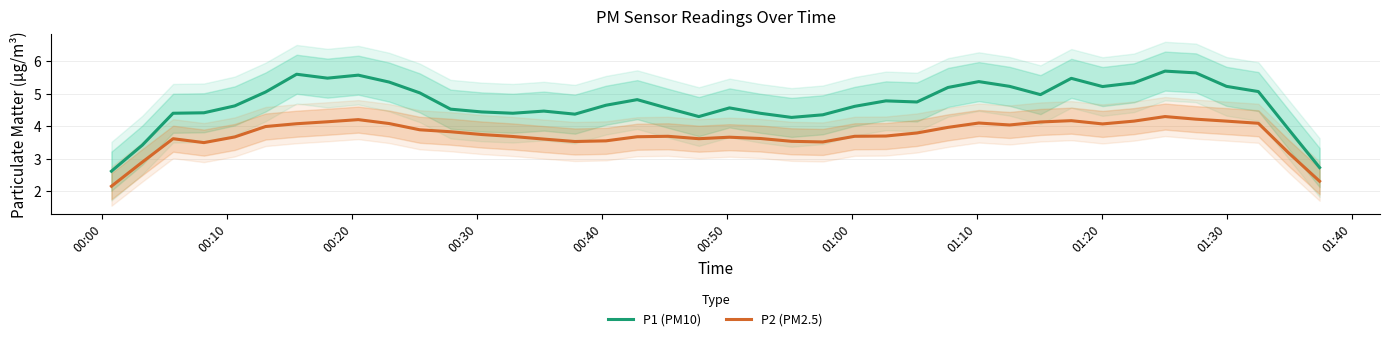

True or false: P2 (PM2.5) and P1 (PM10) cross at least once.

False